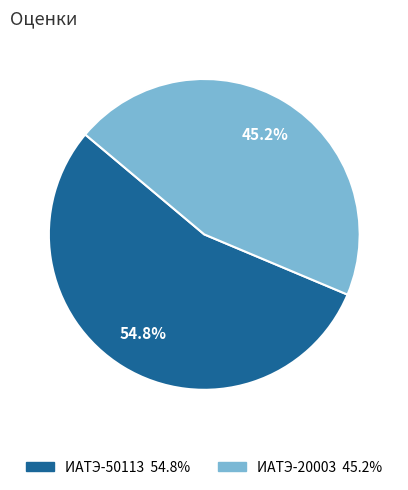

How many segments does this pie chart have?

2